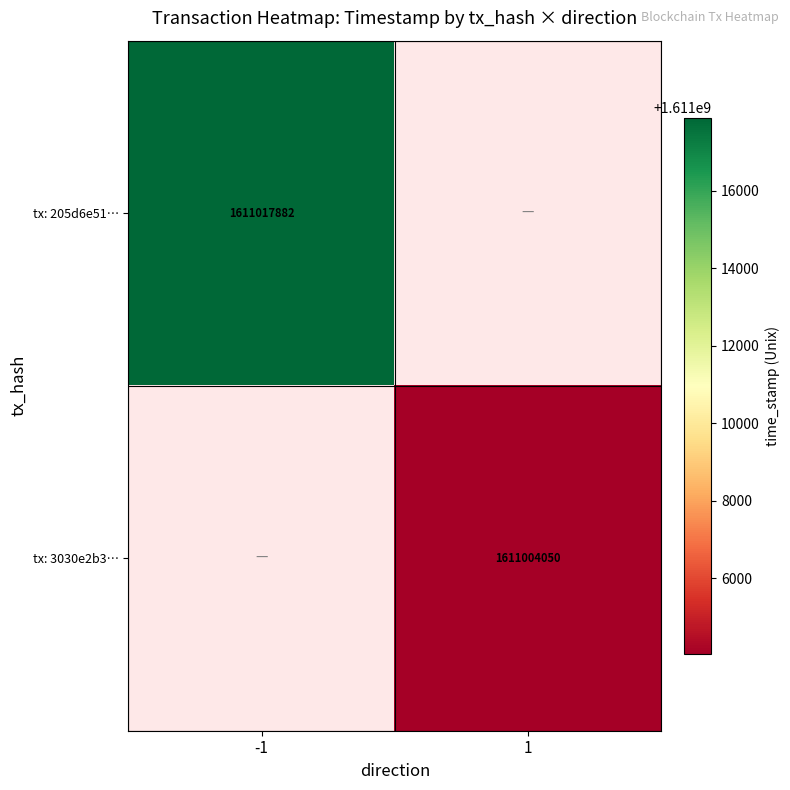

What is the maximum value shown in the chart?

1611017882.0